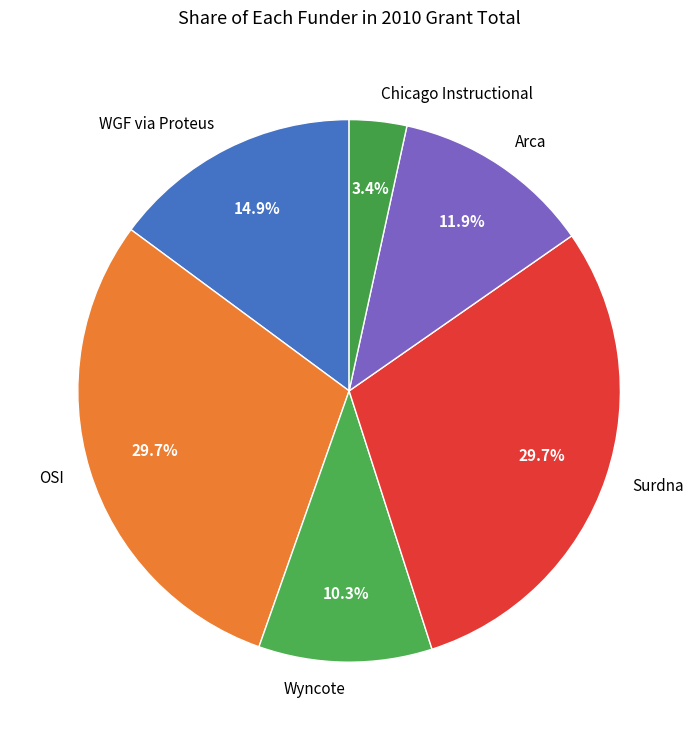

Which slice is the smallest?

Chicago Instructional